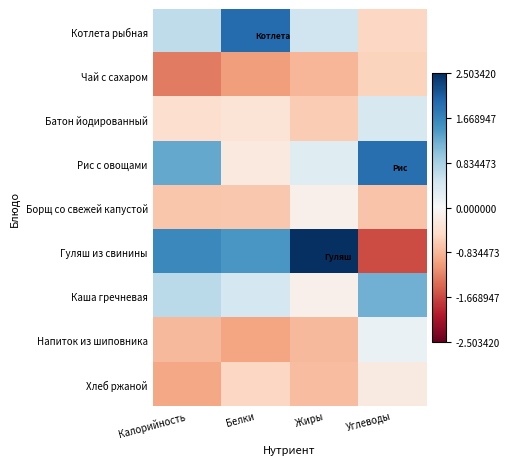

Rank the series at Углеводы from lowest to highest value.

Гуляш из свинины, Борщ со свежей капустой, Чай с сахаром, Котлета рыбная, Хлеб ржаной, Напиток из шиповника, Батон йодированный, Каша гречневая, Рис с овощами